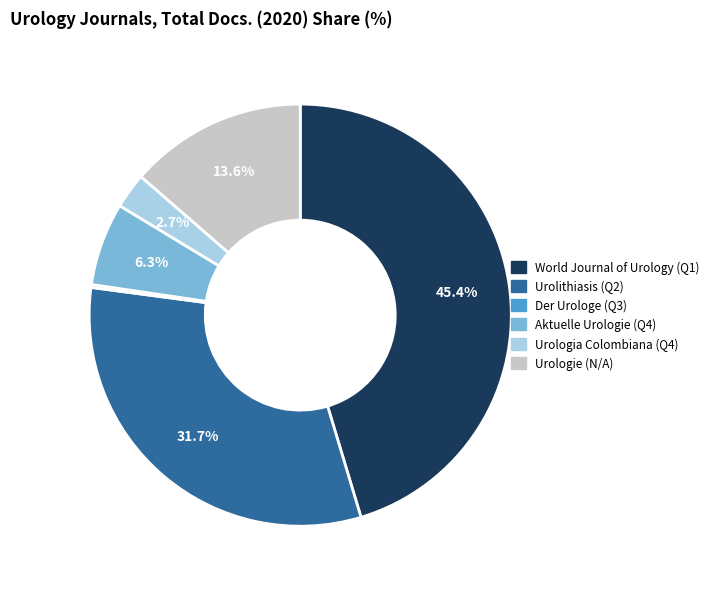

How much of the chart is everything except Urolithiasis?

68.2%